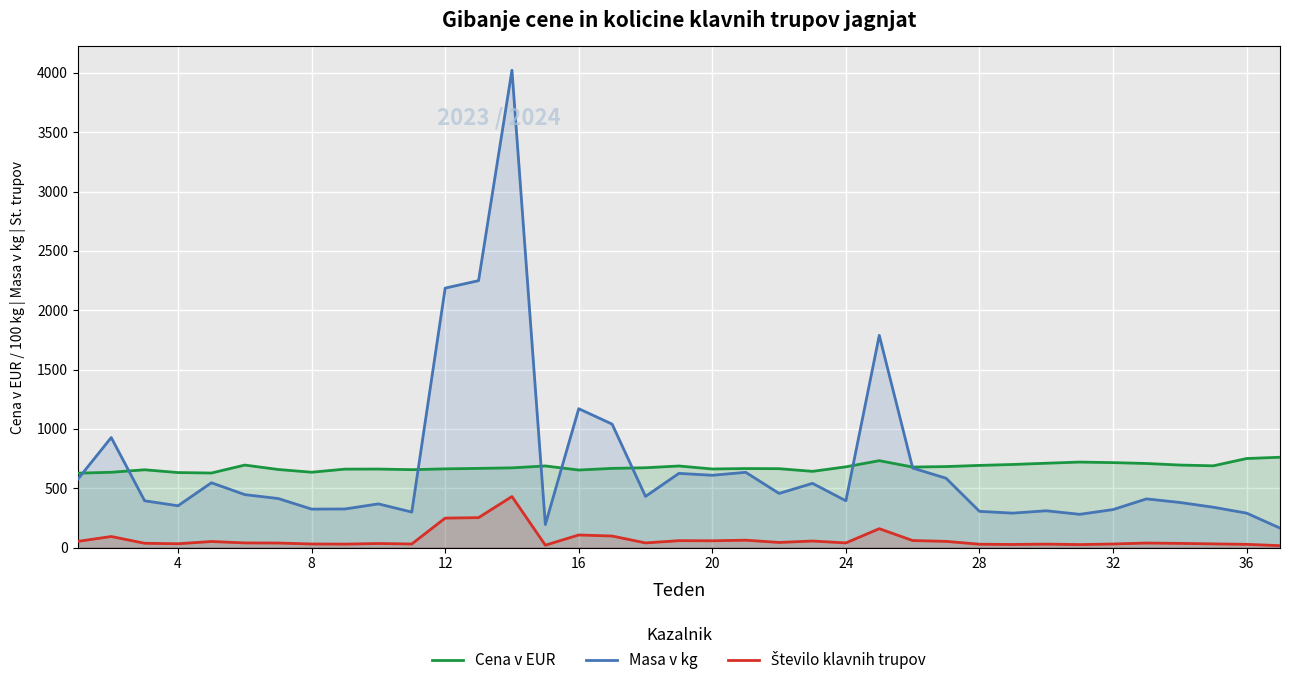

Which series has the largest total across all categories?

Masa v kg